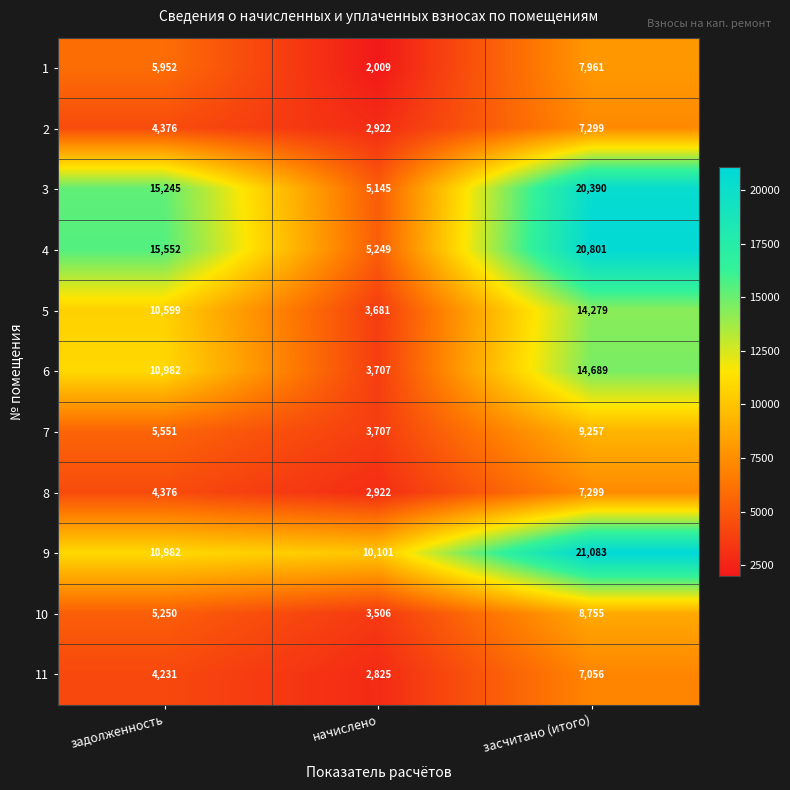

Between задолженность and засчитано (итого), which series saw the biggest shift?

9